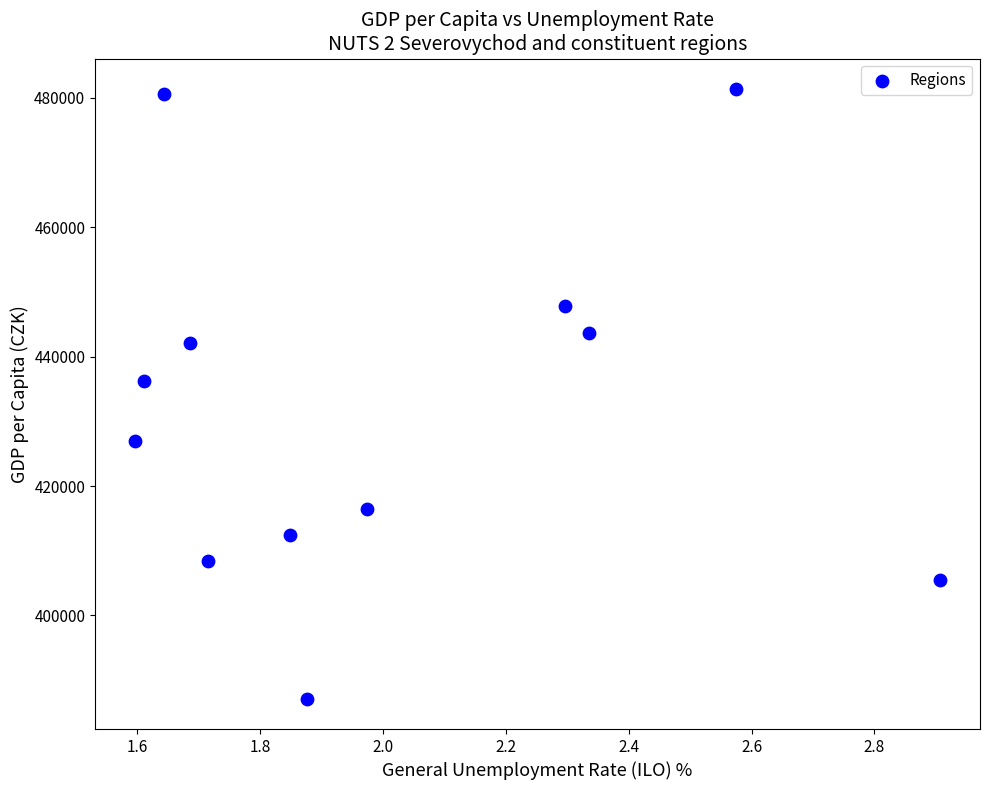

What is the range of Y values (max minus min)?

94153.5